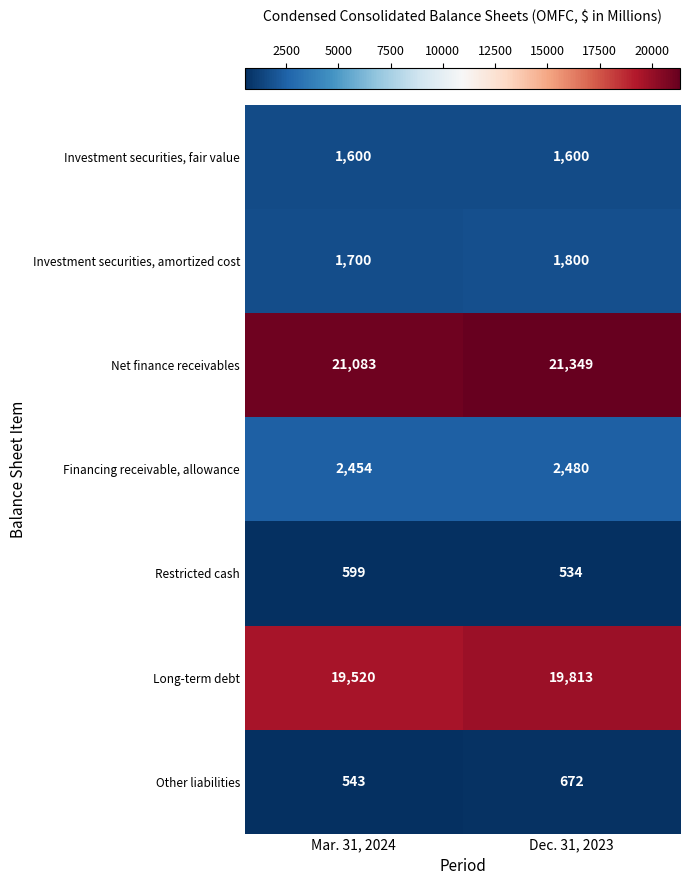

Rank the series at Mar. 31, 2024 from highest to lowest value.

Net finance receivables, Long-term debt, Financing receivable, allowance, Investment securities, amortized cost, Investment securities, fair value, Restricted cash, Other liabilities